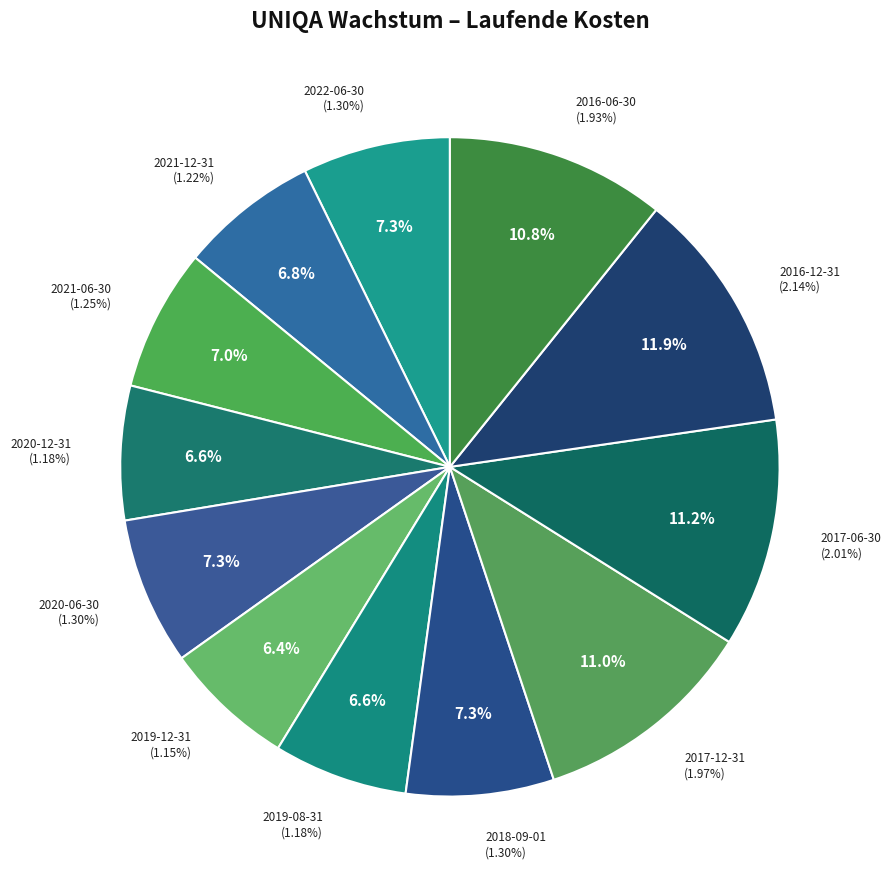

Do 2017-06-30 and 2022-06-30 together represent more than half of the pie?

No